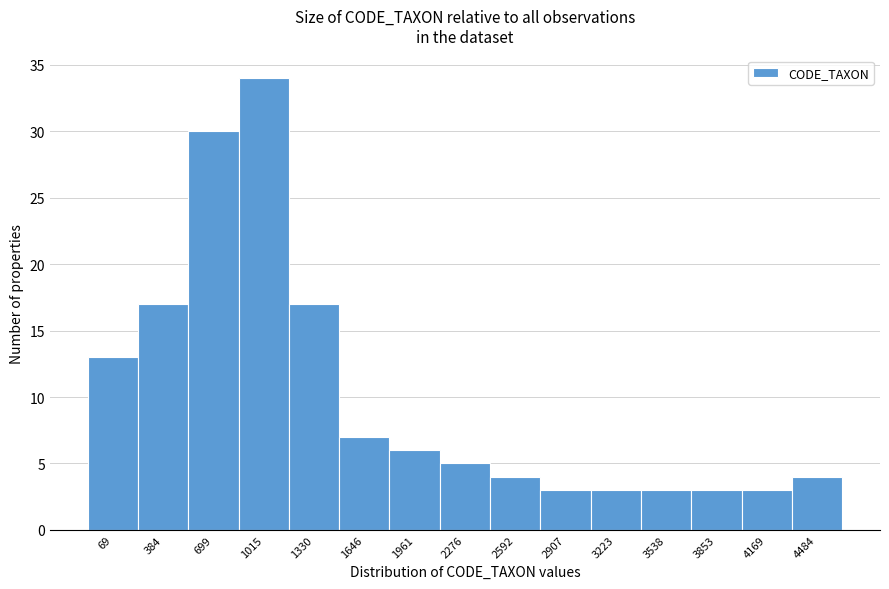

Reading left to right, extract all data points from this chart.

69=13	384=17	699=30	1015=34	1330=17	1646=7	1961=6	2276=5	2592=4	2907=3	3223=3	3538=3	3853=3	4169=3	4484=4